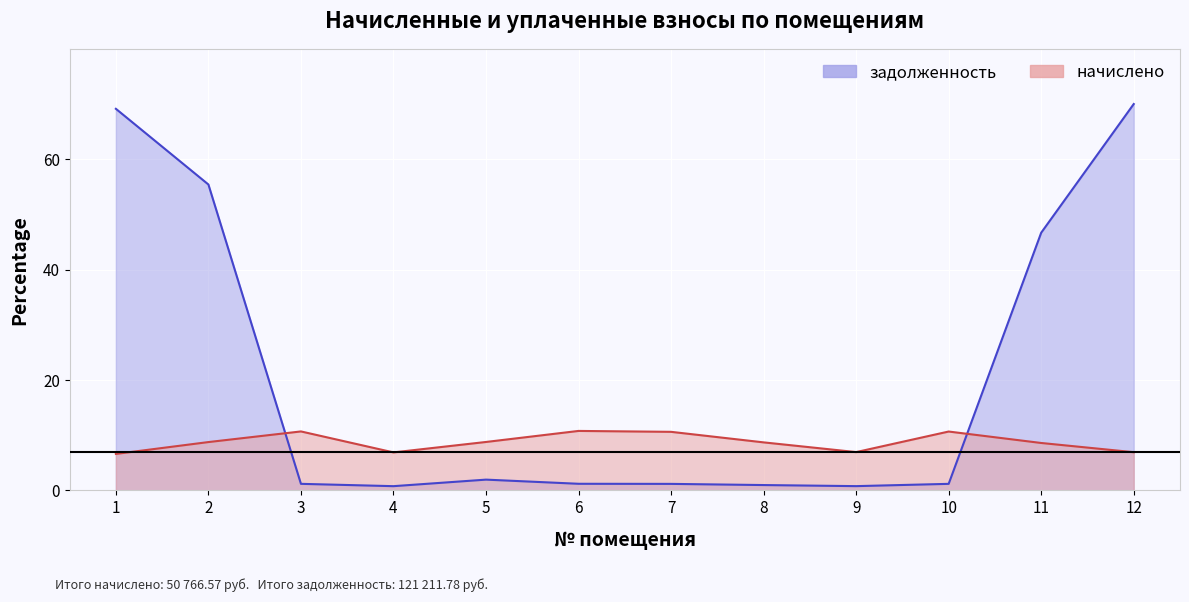

Reading right to left, list all the values displayed in this chart.

начислено: 12=6.9	11=8.6	10=10.7	9=6.9	8=8.7	7=10.6	6=10.8	5=8.8	4=6.9	3=10.7	2=8.8	1=6.6
задолженность: 12=70.0	11=46.7	10=1.2	9=0.8	8=1.0	7=1.2	6=1.2	5=1.9	4=0.8	3=1.2	2=55.4	1=69.1